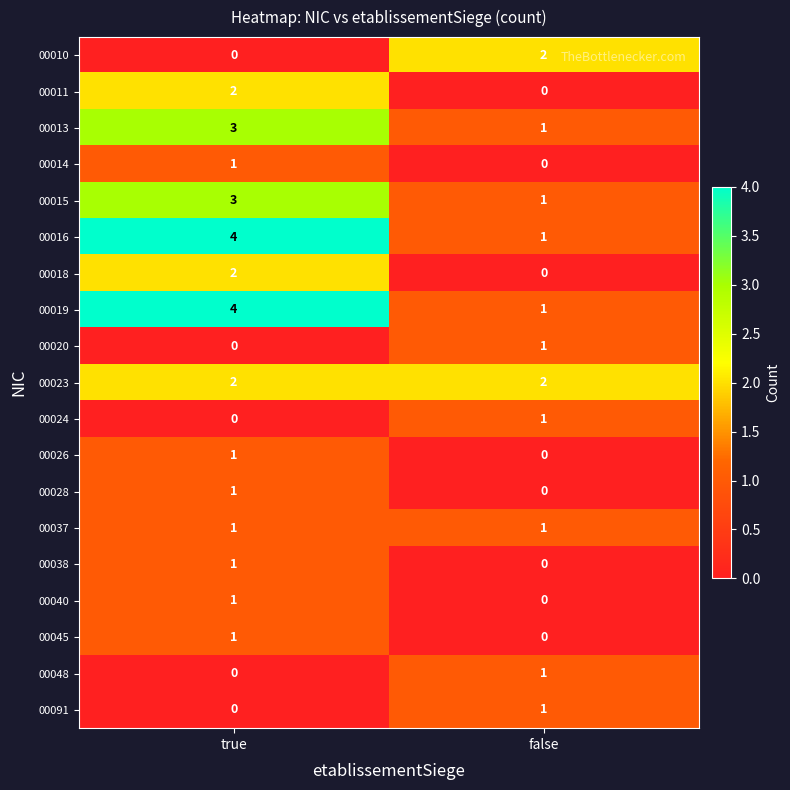

The value of 00018 at true is 2. True or false?

True